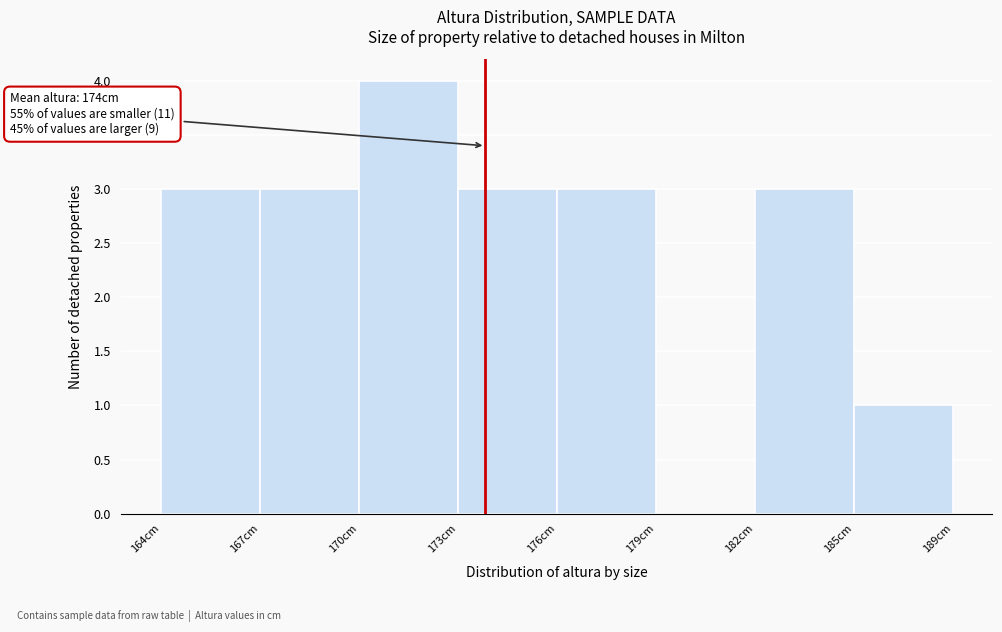

Reading left to right, what are all the values shown in this chart?

164cm=3	167cm=3	170cm=4	173cm=3	176cm=3	179cm=0	182cm=3	185cm=1